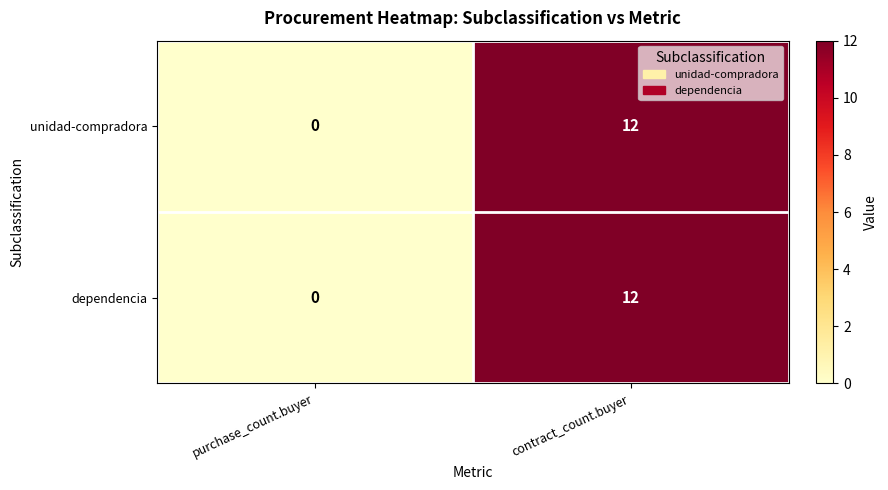

How many values in dependencia are above zero?

1